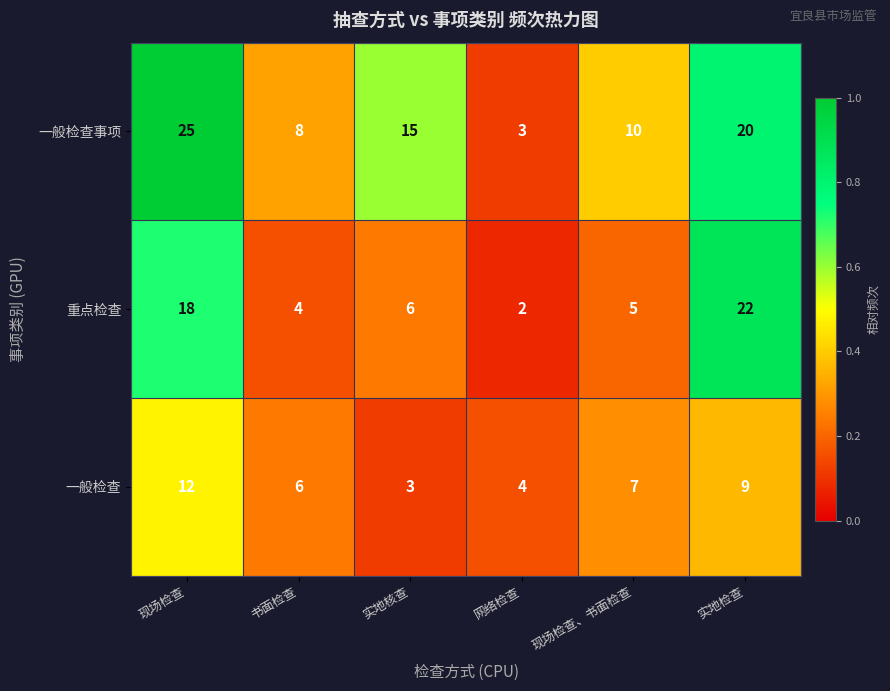

At 书面检查, list the series in order from largest to smallest.

一般检查事项, 一般检查, 重点检查